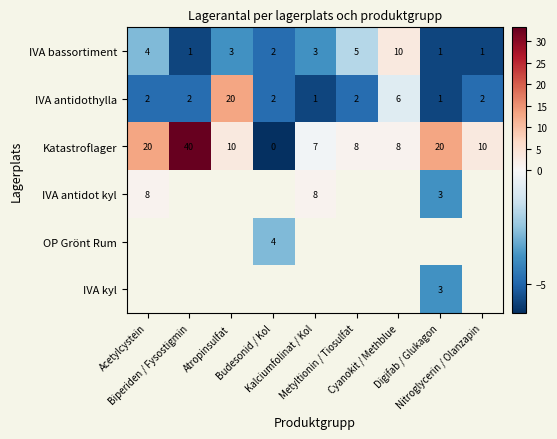

Which category has the highest value in the Katastroflager series?

Biperiden / Fysostigmin